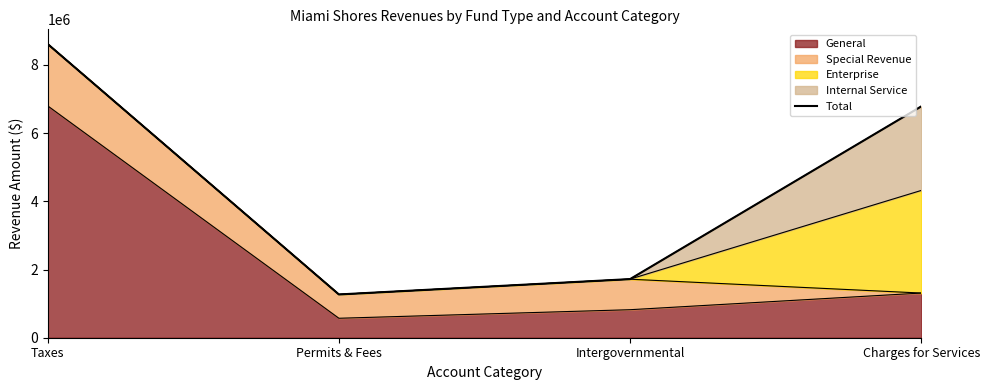

Reading left to right, list all the values displayed in this chart.

8614673	1269254	1719925	6785828